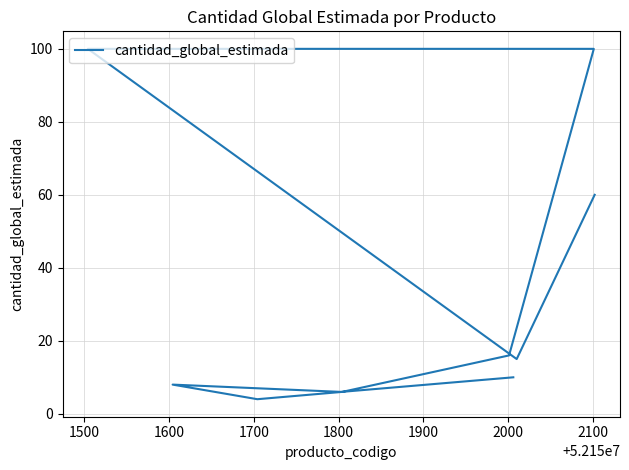

At which category does the chart reach its minimum across all series?

1700